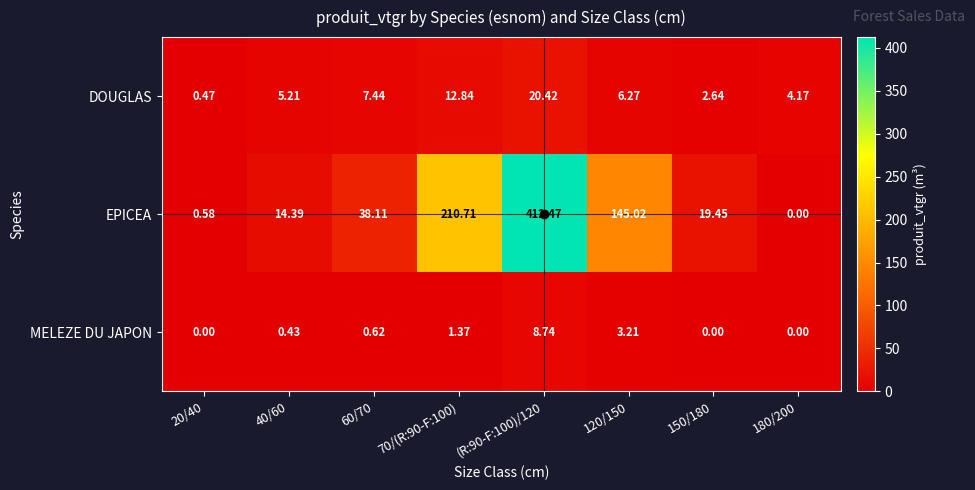

Count the number of categories in the chart.

8